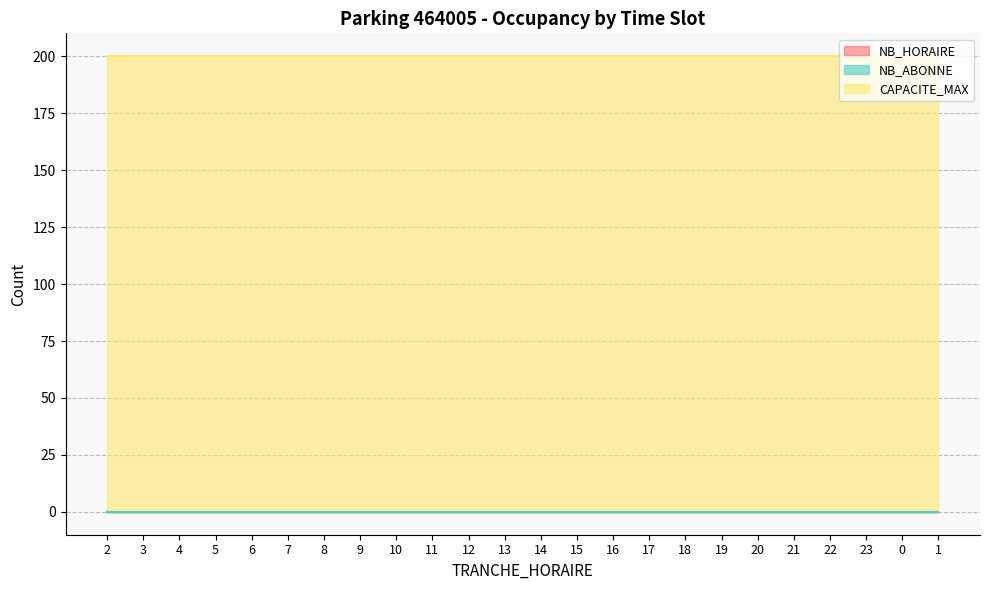

The CAPACITE_MAX series shows 200 at 6. True or false?

True